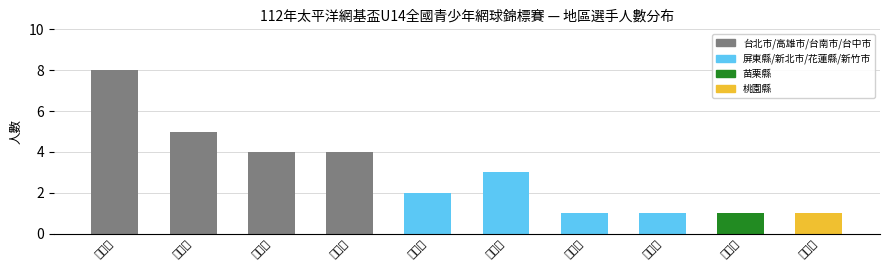

How many values exceed 3?

4